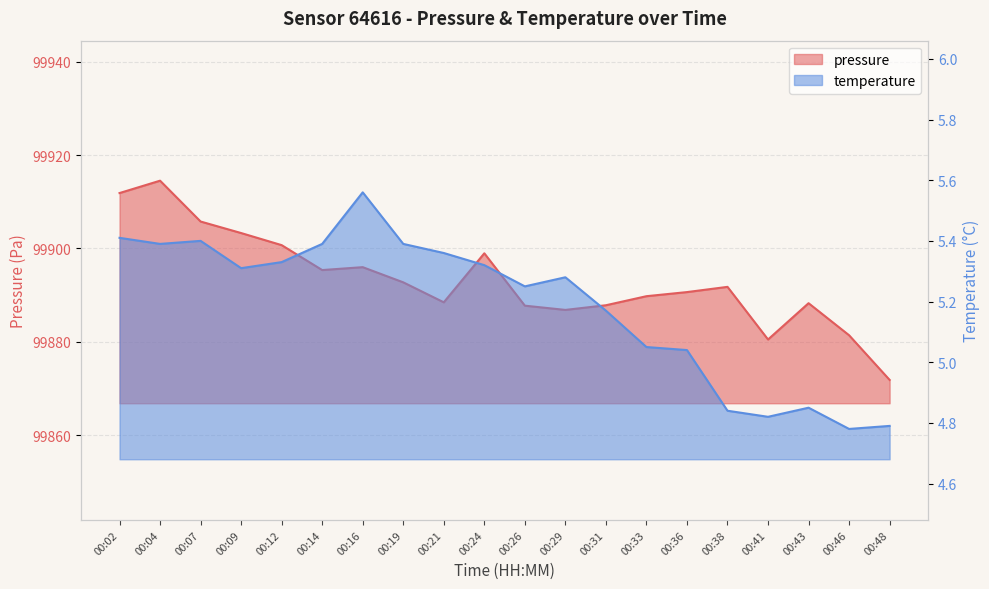

What is the difference between the highest and lowest values at 00:24?

99893.6